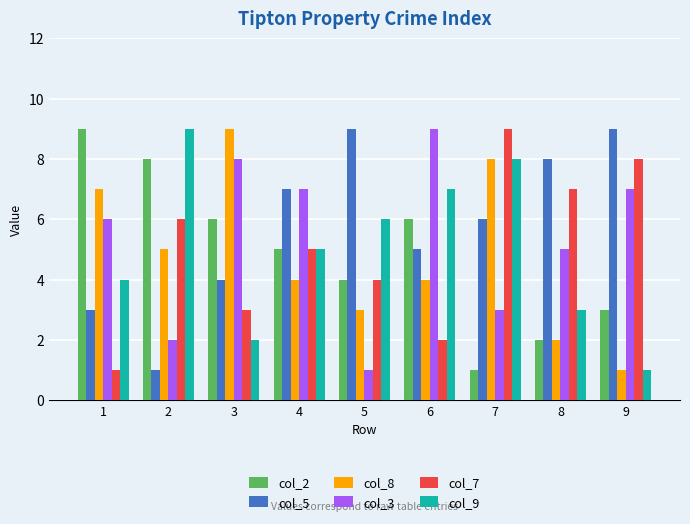

Reading left to right, list all the values displayed in this chart.

col_2: 9	8	6	5	4	6	1	2	3
col_5: 3	1	4	7	9	5	6	8	9
col_8: 7	5	9	4	3	4	8	2	1
col_3: 6	2	8	7	1	9	3	5	7
col_7: 1	6	3	5	4	2	9	7	8
col_9: 4	9	2	5	6	7	8	3	1